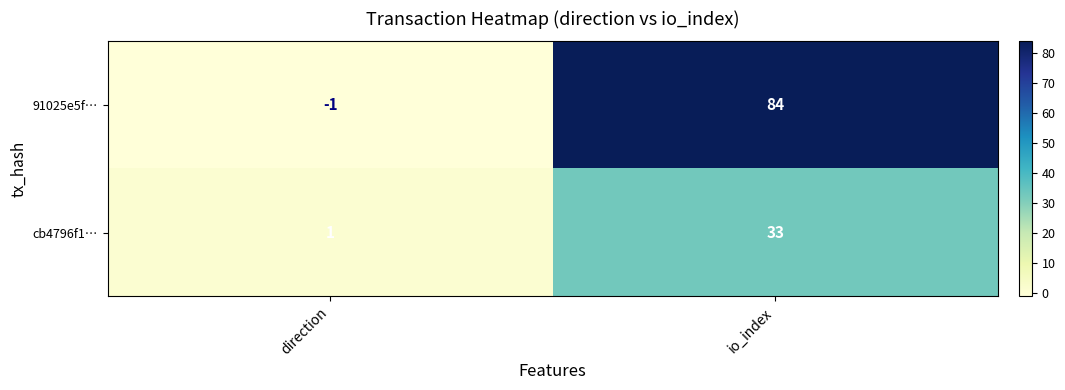

The cb4796f1… series shows 23 at io_index. True or false?

False